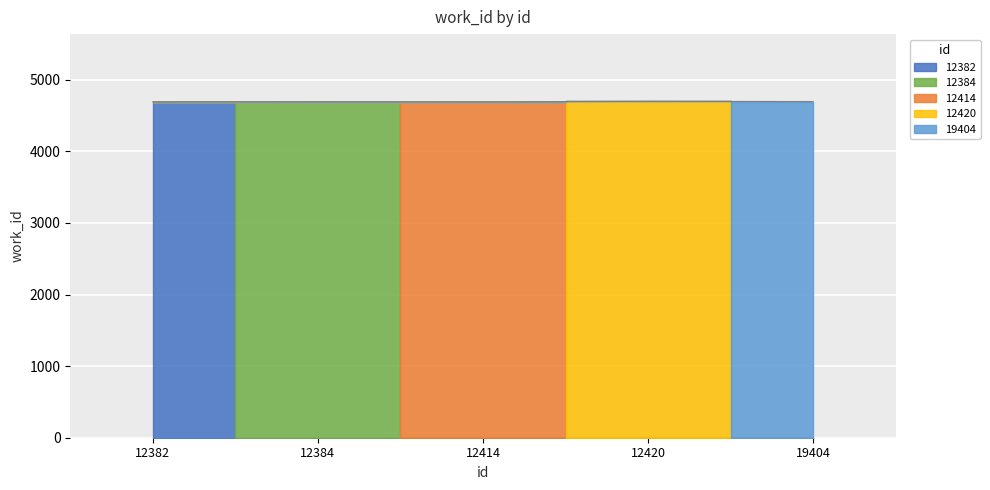

The value at 12384 is 4694. True or false?

True